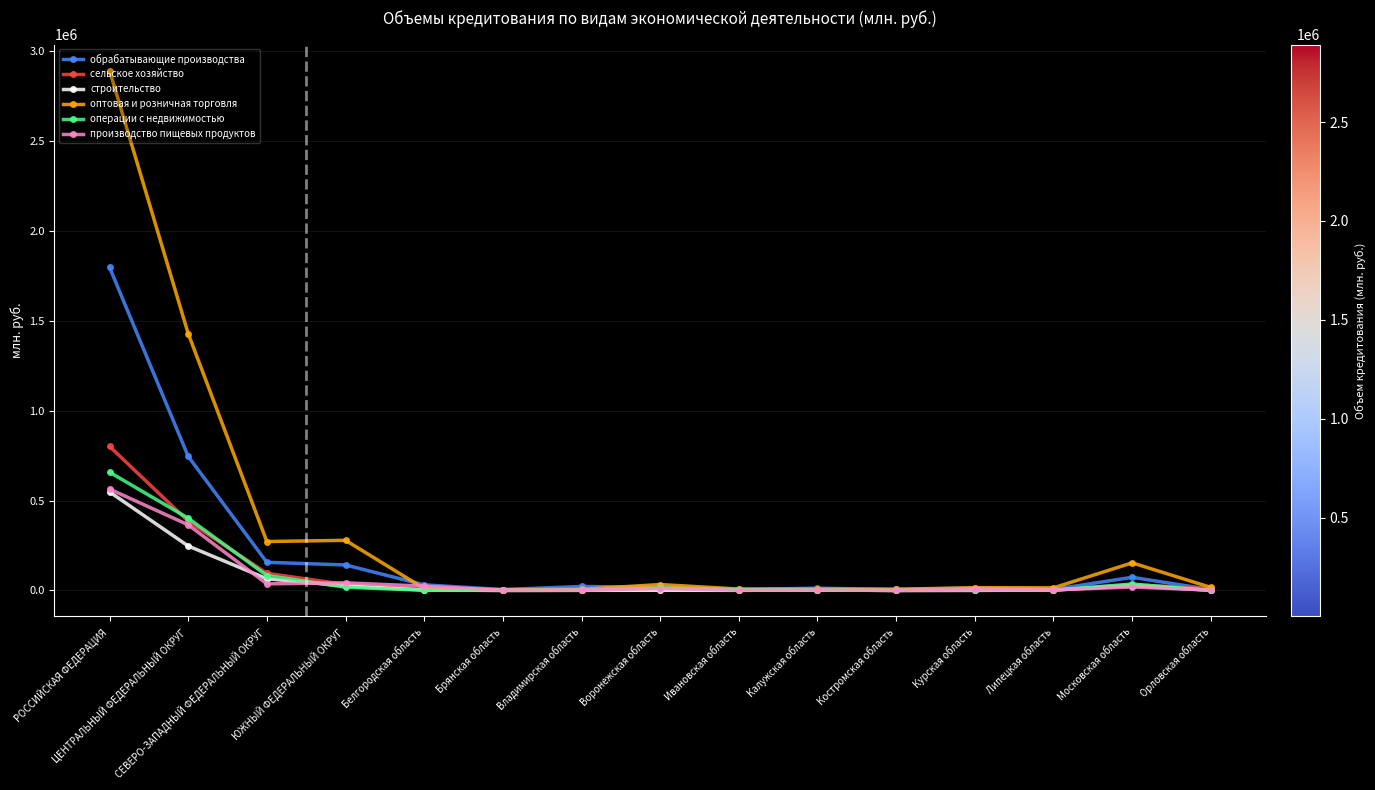

What are all the series names shown in the legend?

обрабатывающие производства, сельское хозяйство, строительство, оптовая и розничная торговля, операции с недвижимостью, производство пищевых продуктов